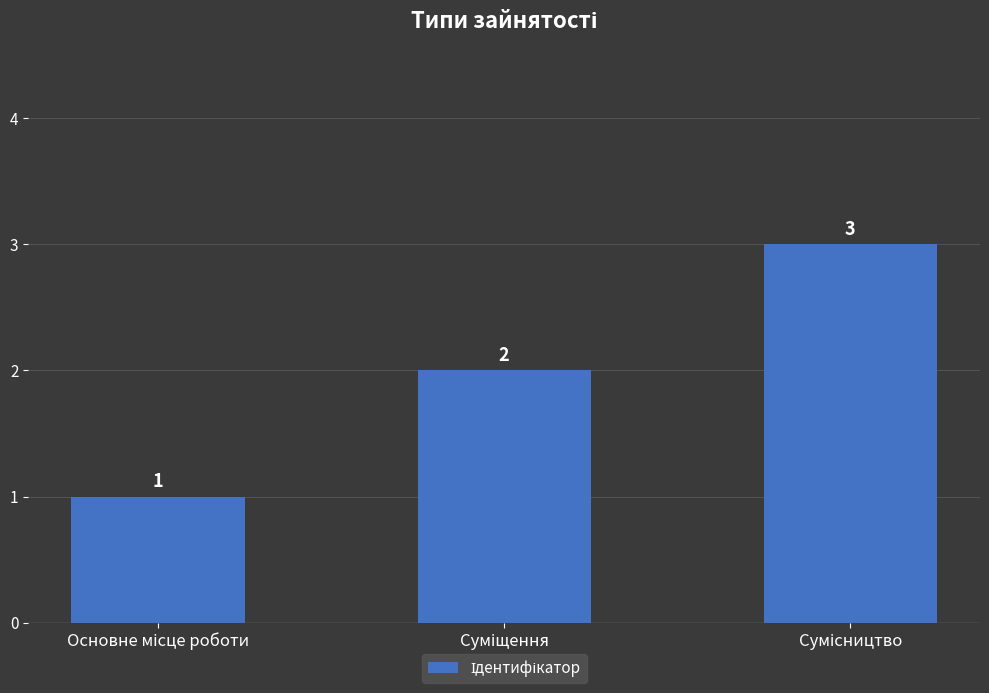

What is the value of the 2nd bar from the left?

2